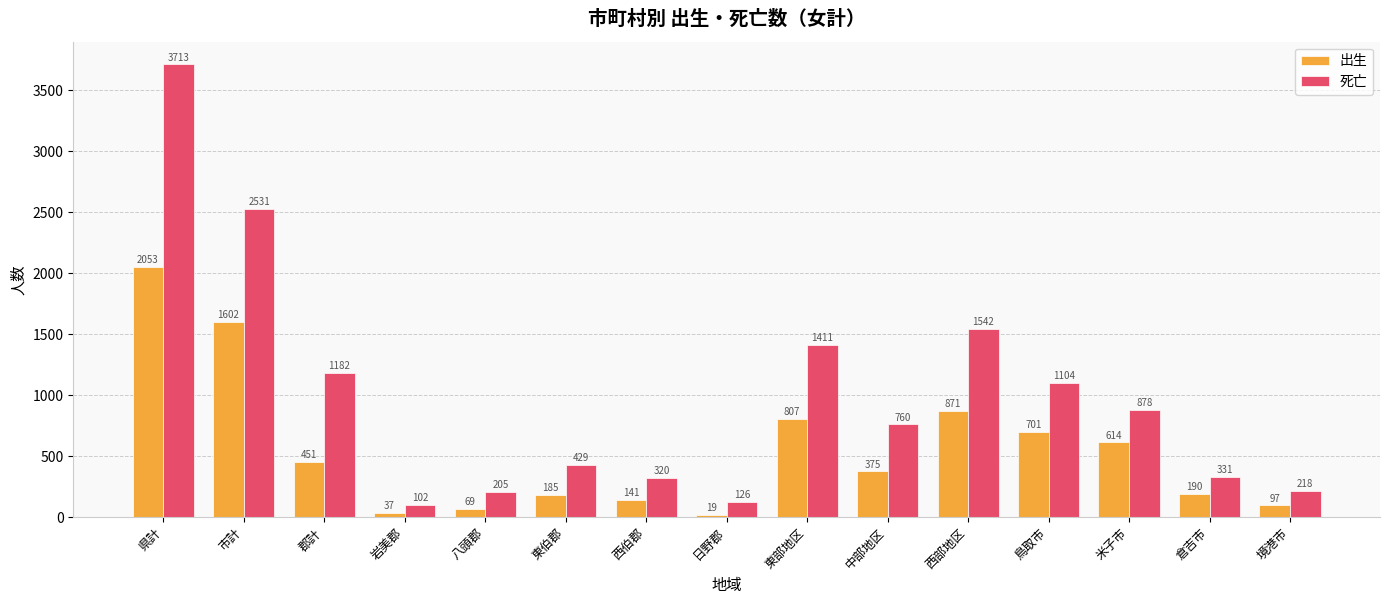

Does the chart contain any negative values?

No